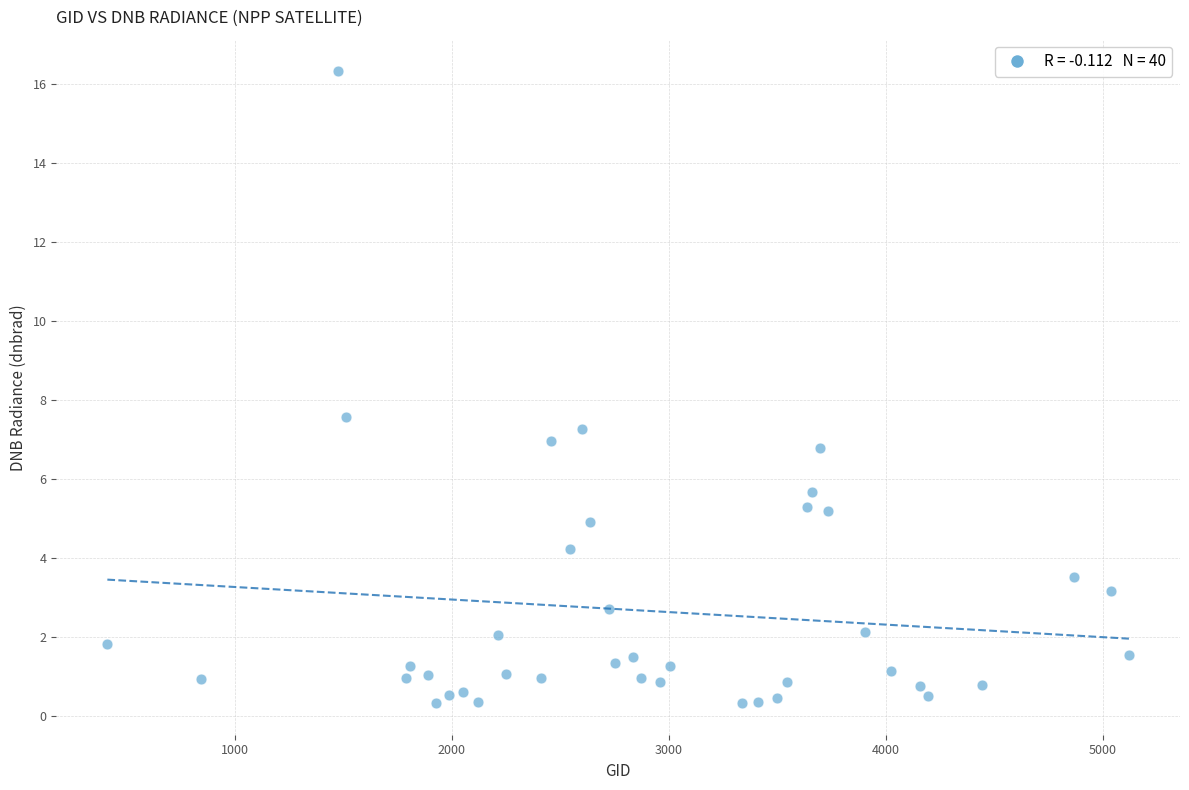

What is the range of X values (max minus min)?

4707.0